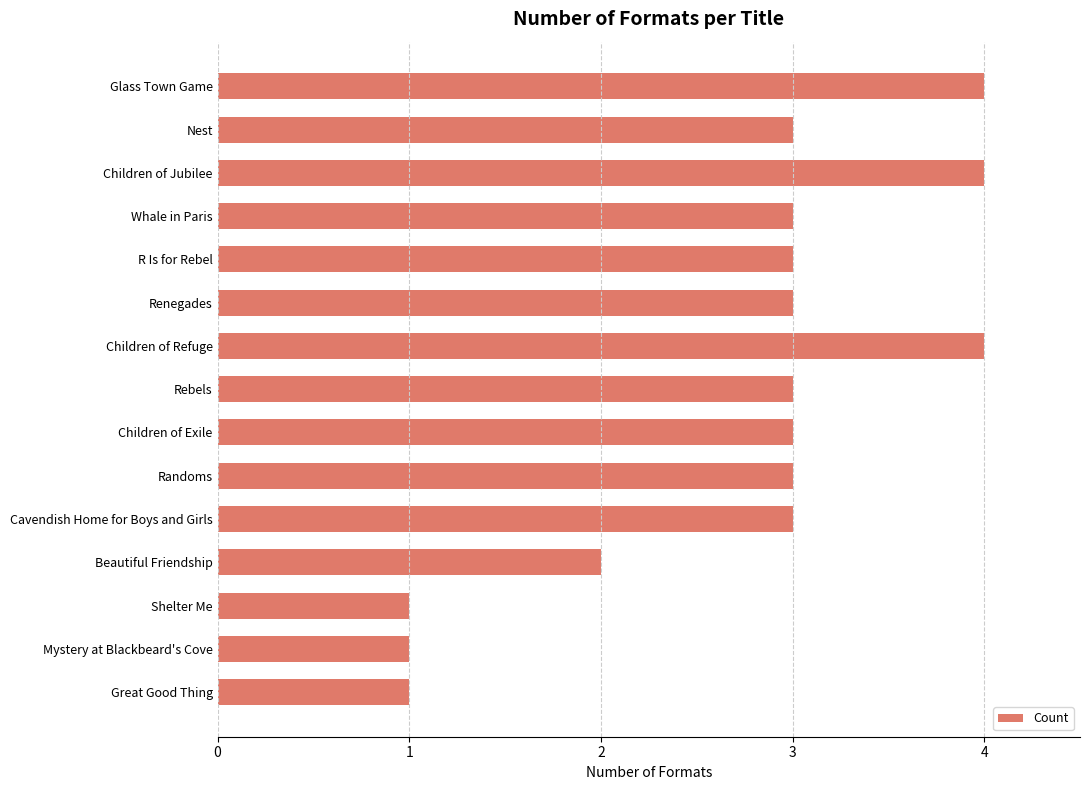

True or false: the data shows 2 at Beautiful Friendship.

True